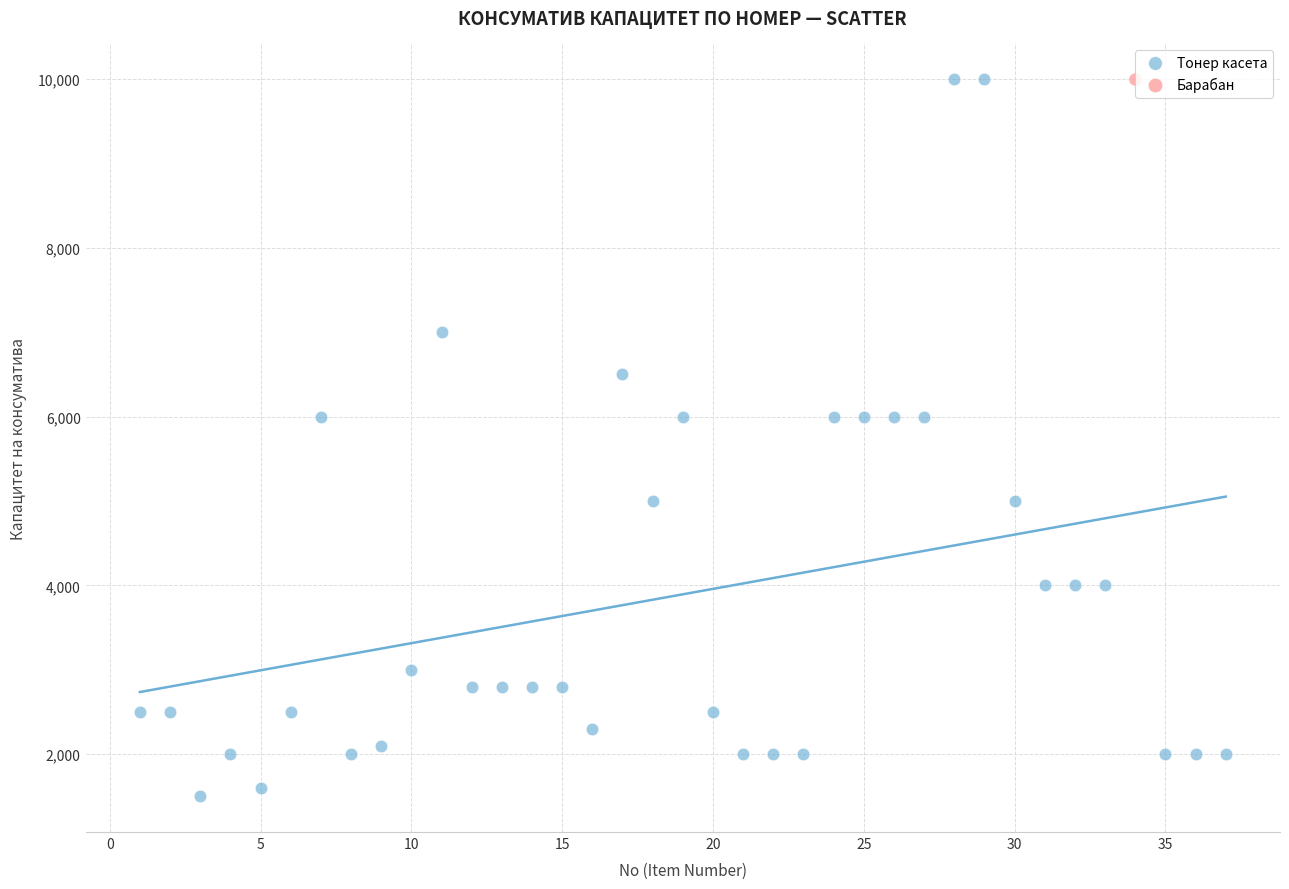

What are all the series names shown in the legend?

Тонер касета, Барабан